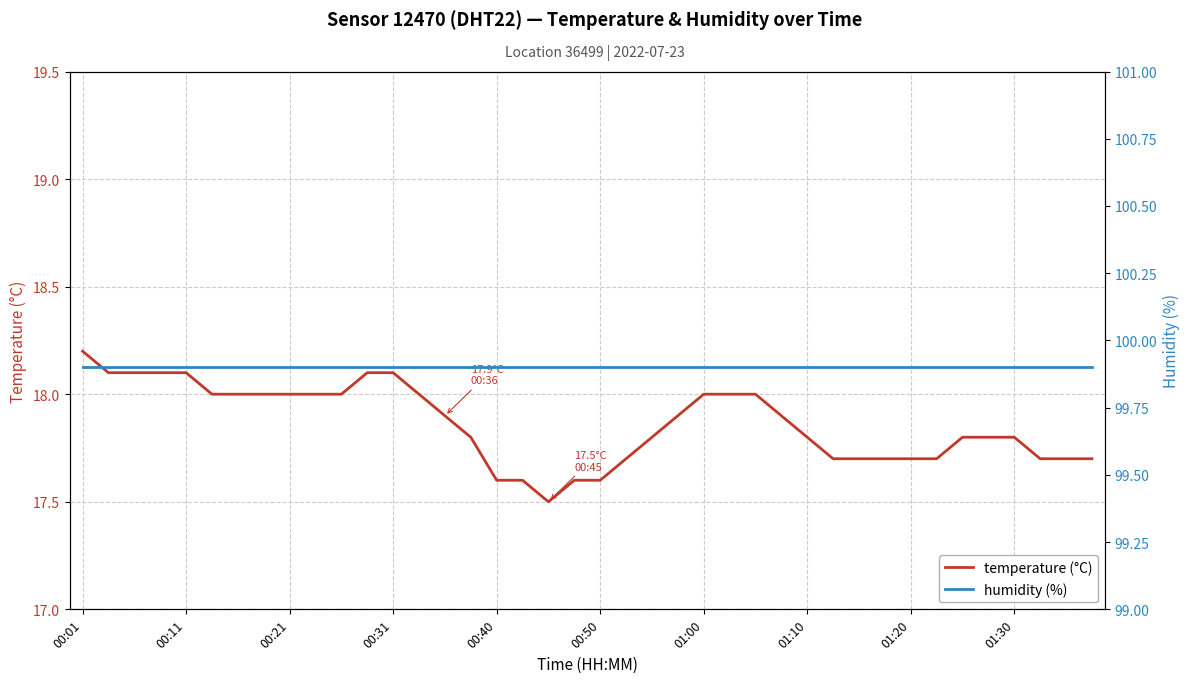

What is the value of the temperature point at the 1st from the left?

18.2